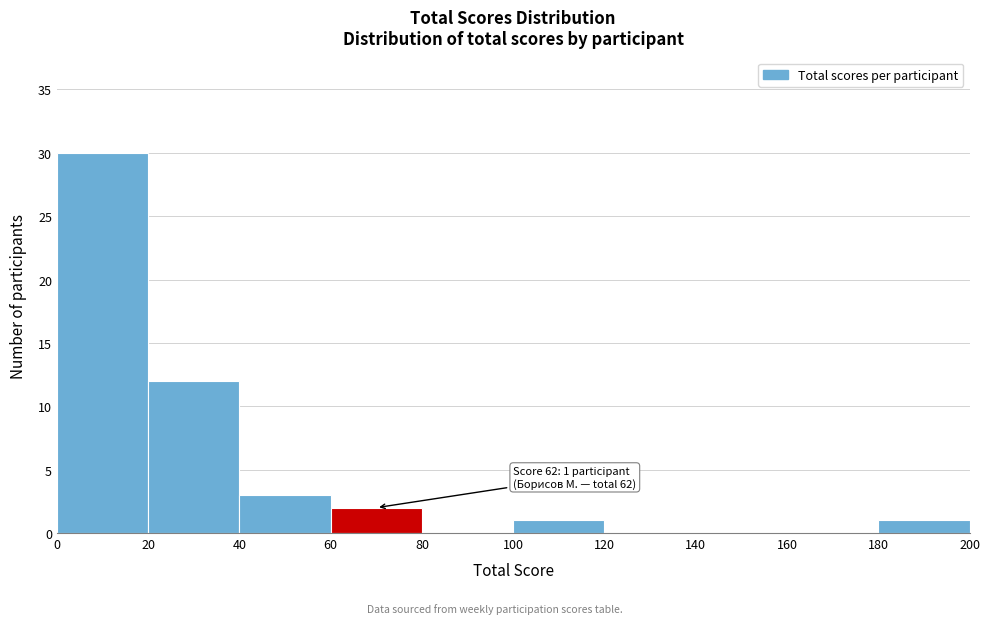

Which range on the x-axis has the tallest bar?

0 to 20